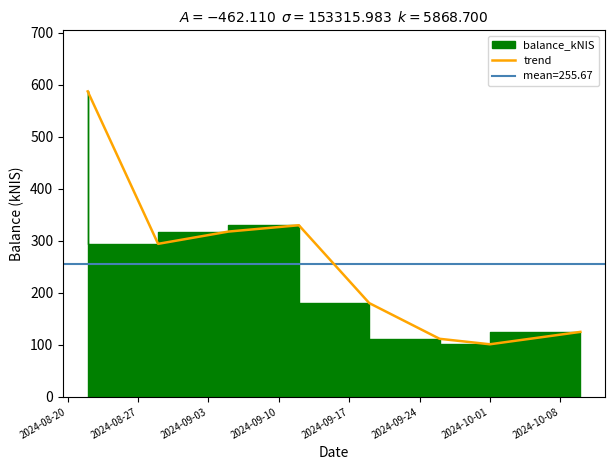

Rank the categories by value from highest to lowest.

2024-08-20, 2024-09-10, 2024-09-03, 2024-08-27, 2024-09-17, 2024-10-08, 2024-09-24, 2024-10-01